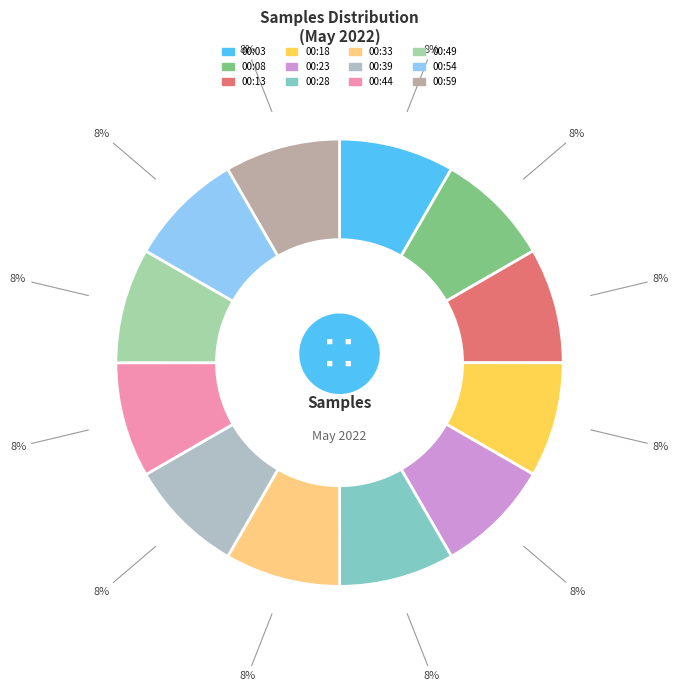

Does 33/20558 account for over 50% of the chart?

No